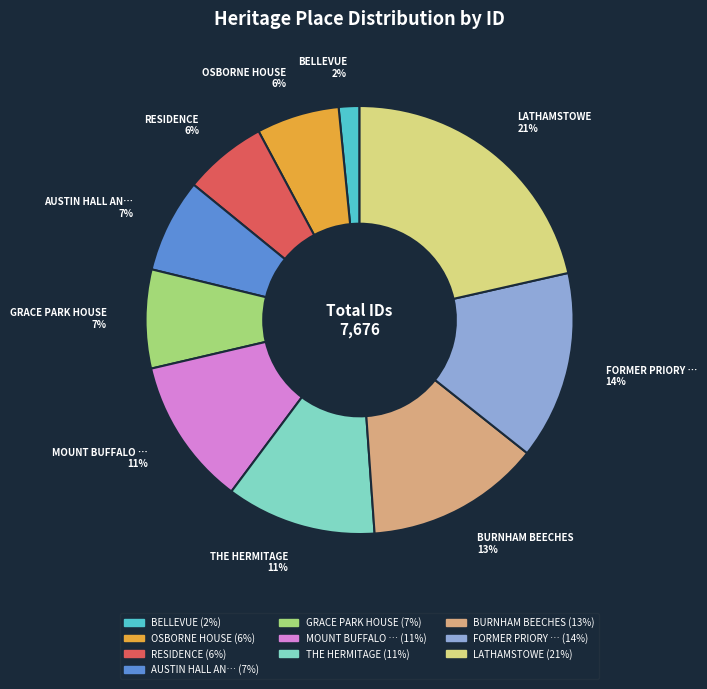

To the nearest percent, what is the average slice percentage?

10%